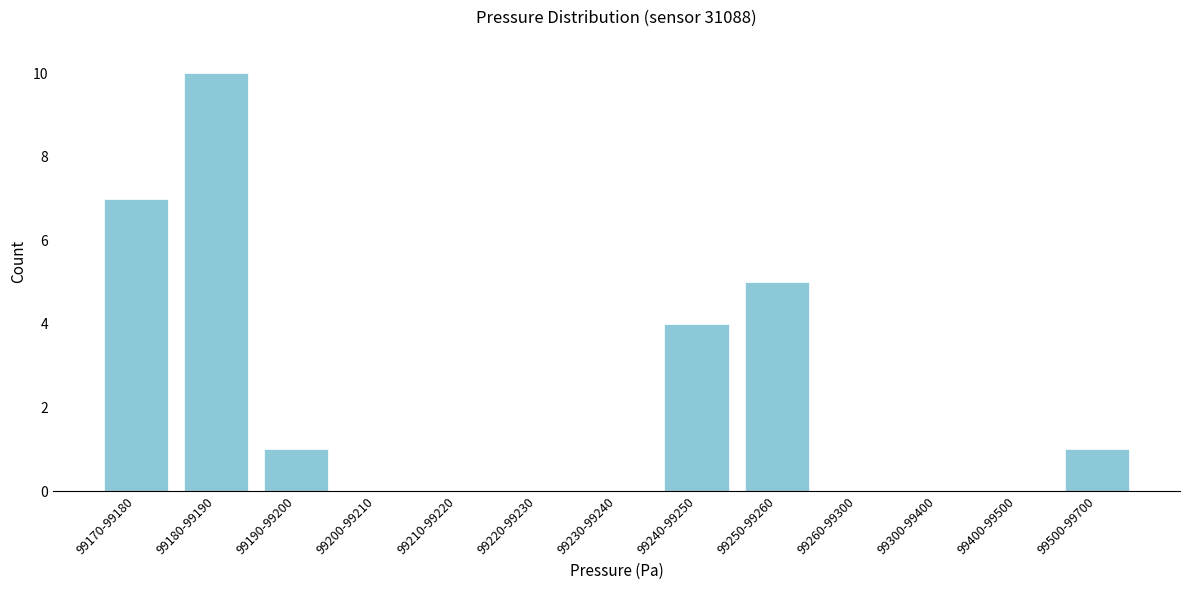

Reading left to right, what are all the values shown in this chart?

99170-99180=7	99180-99190=10	99190-99200=1	99200-99210=0	99210-99220=0	99220-99230=0	99230-99240=0	99240-99250=4	99250-99260=5	99260-99300=0	99300-99400=0	99400-99500=0	99500-99700=1